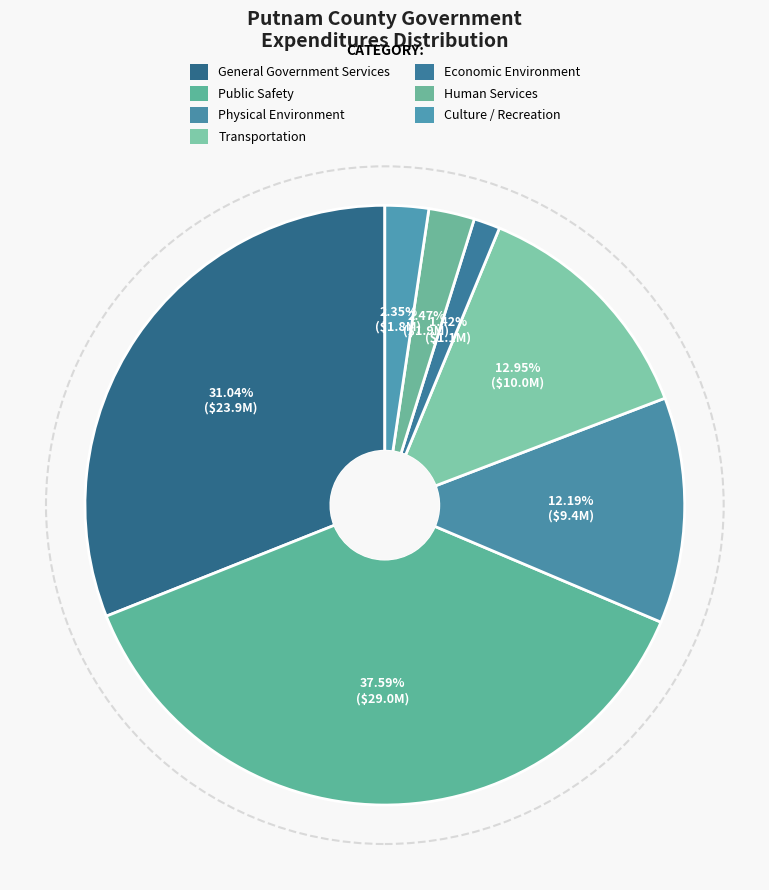

Count the number of slices in the pie.

7